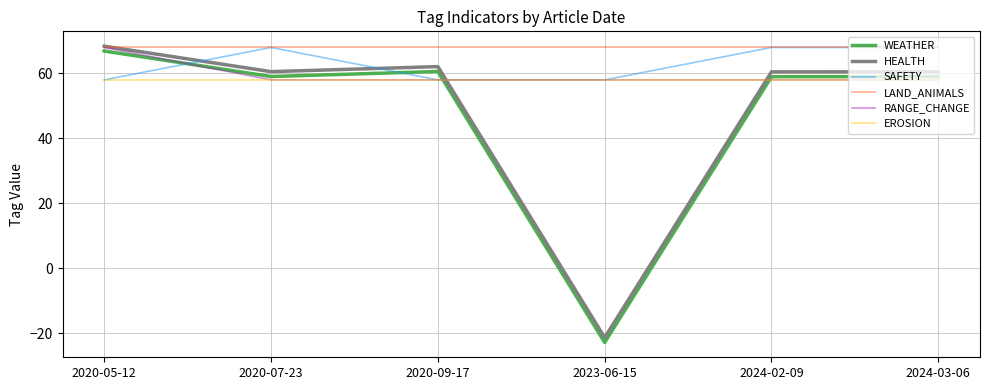

True or false: LAND_ANIMALS and EROSION cross at least once.

False